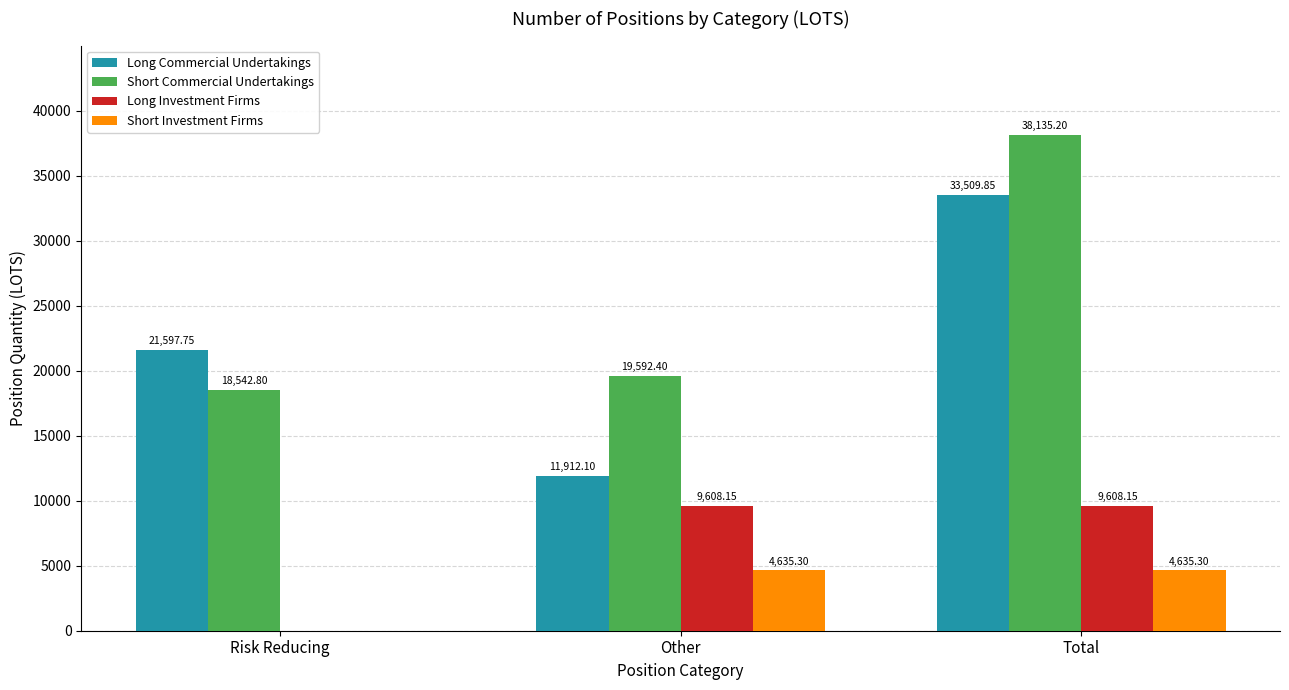

At which label is Short Commercial Undertakings closest to 28339?

Other